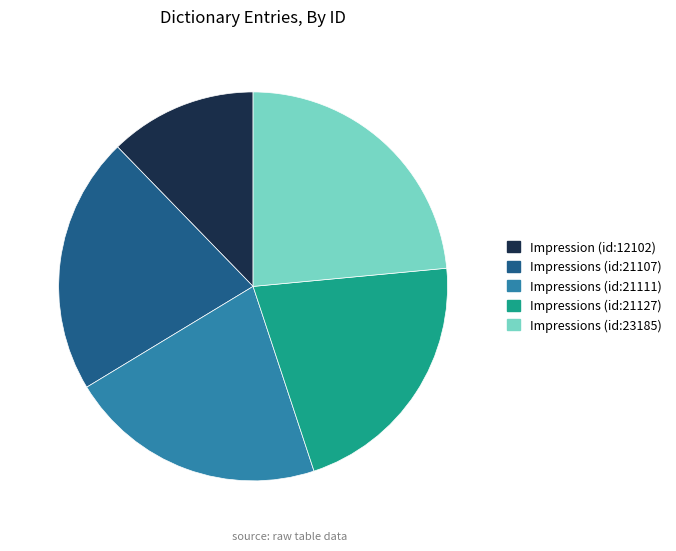

Does Impressions (id:21127) account for over 50% of the chart?

No